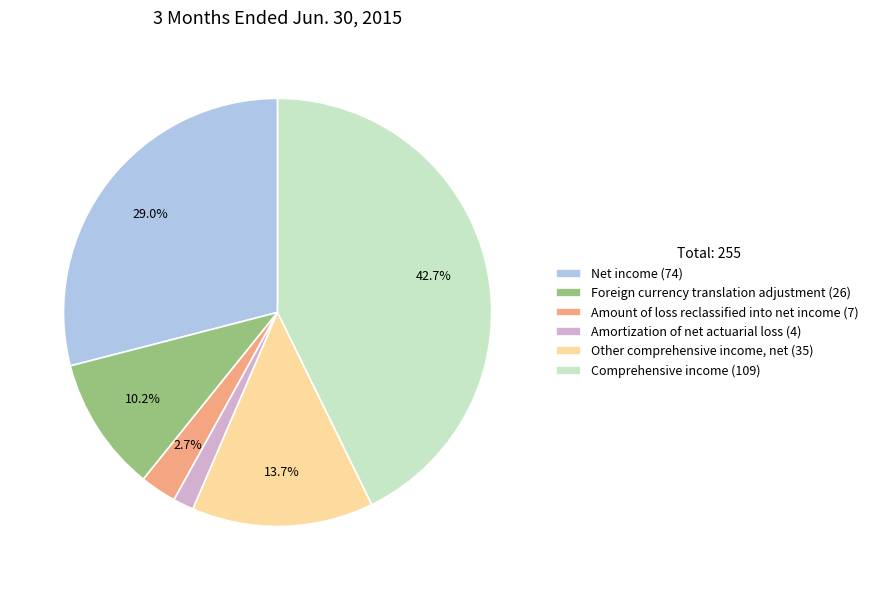

Approximately how many times larger is the value at Net income (74) compared to Other comprehensive income, net (35)?

2.1